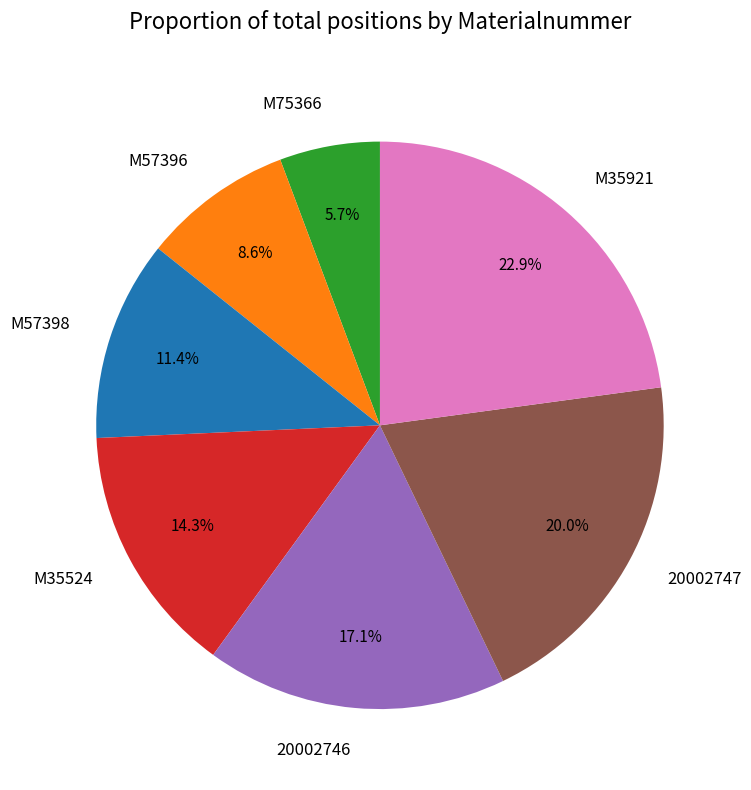

Between 20002746 and M57396, which is larger?

20002746